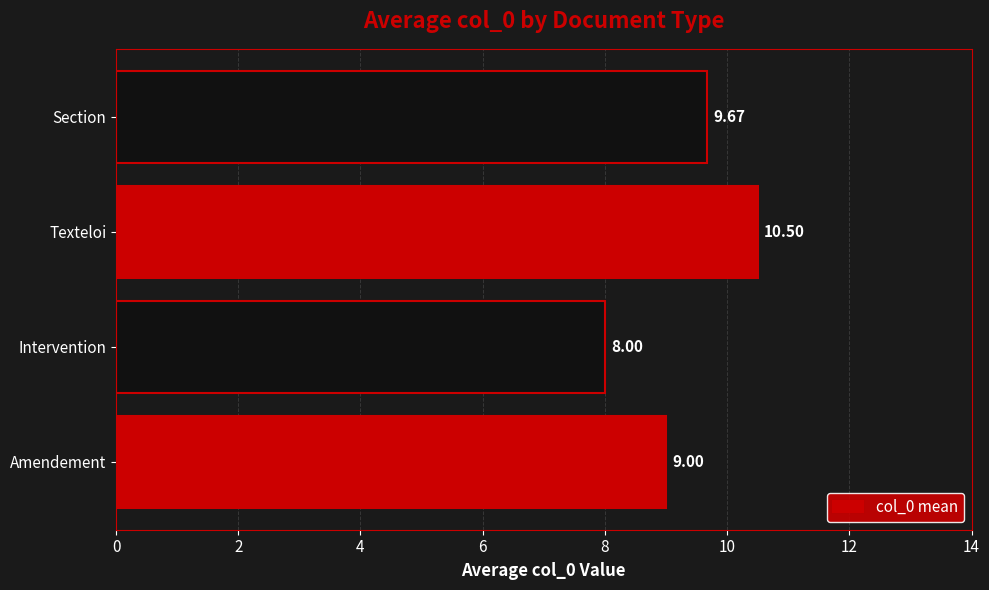

How many data points are less than 9?

1